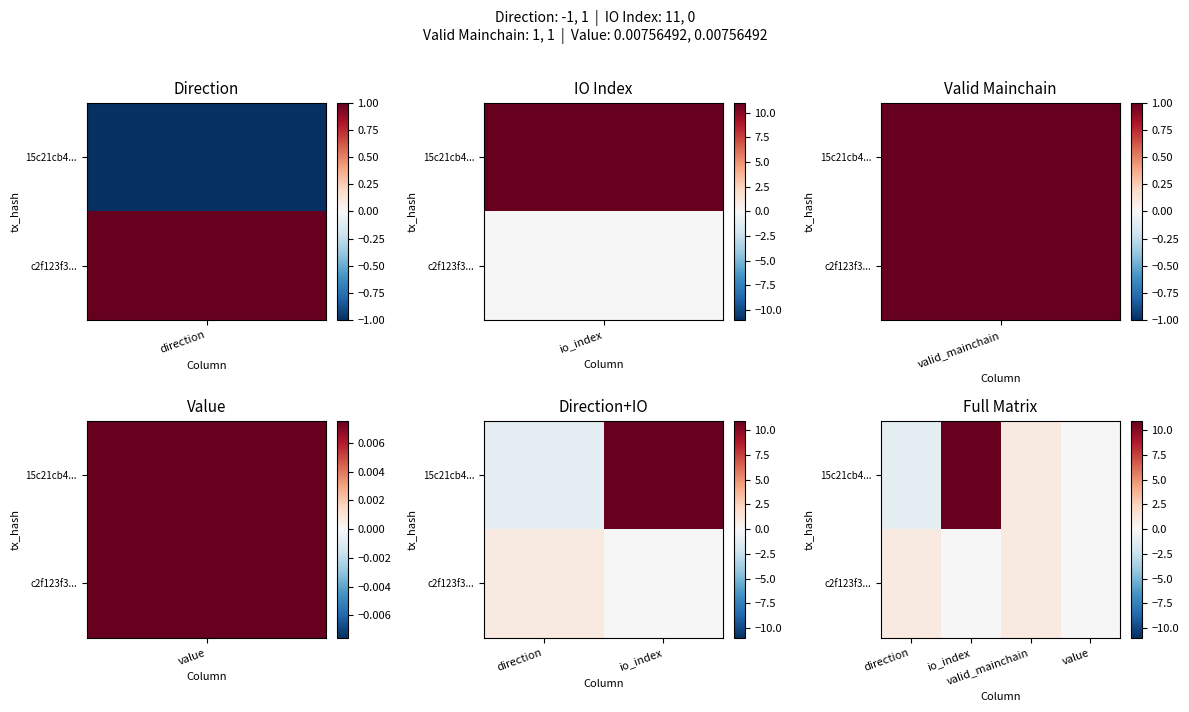

What is the maximum value for c2f123f3...?

1.0